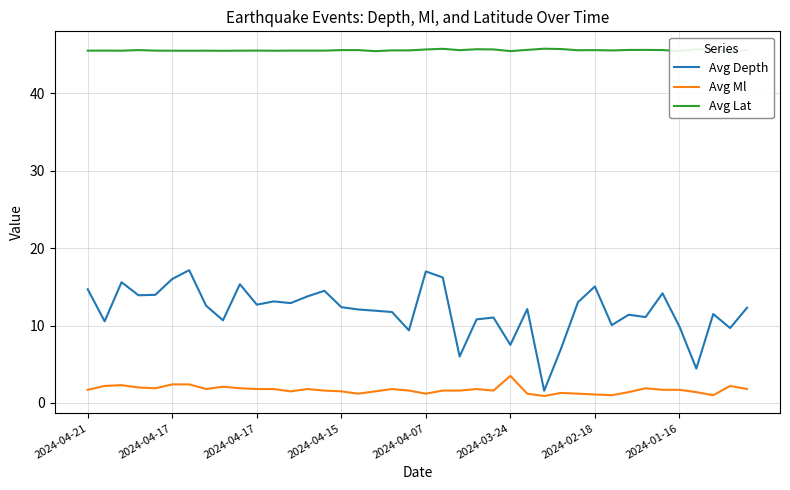

Which series has the largest range (max minus min)?

Avg Depth